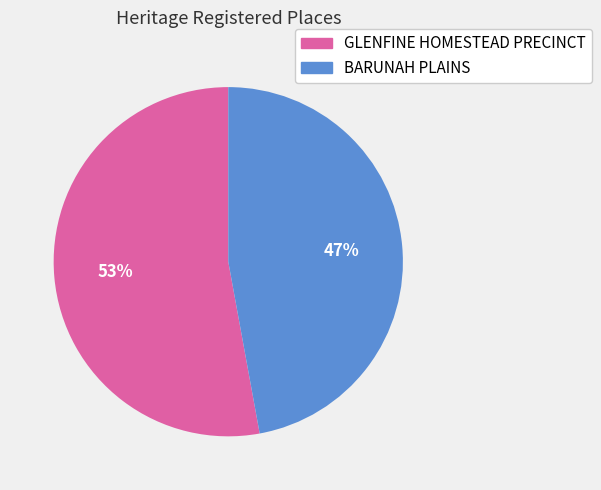

The GLENFINE HOMESTEAD PRECINCT slice represents 53% of the pie. True or false?

True